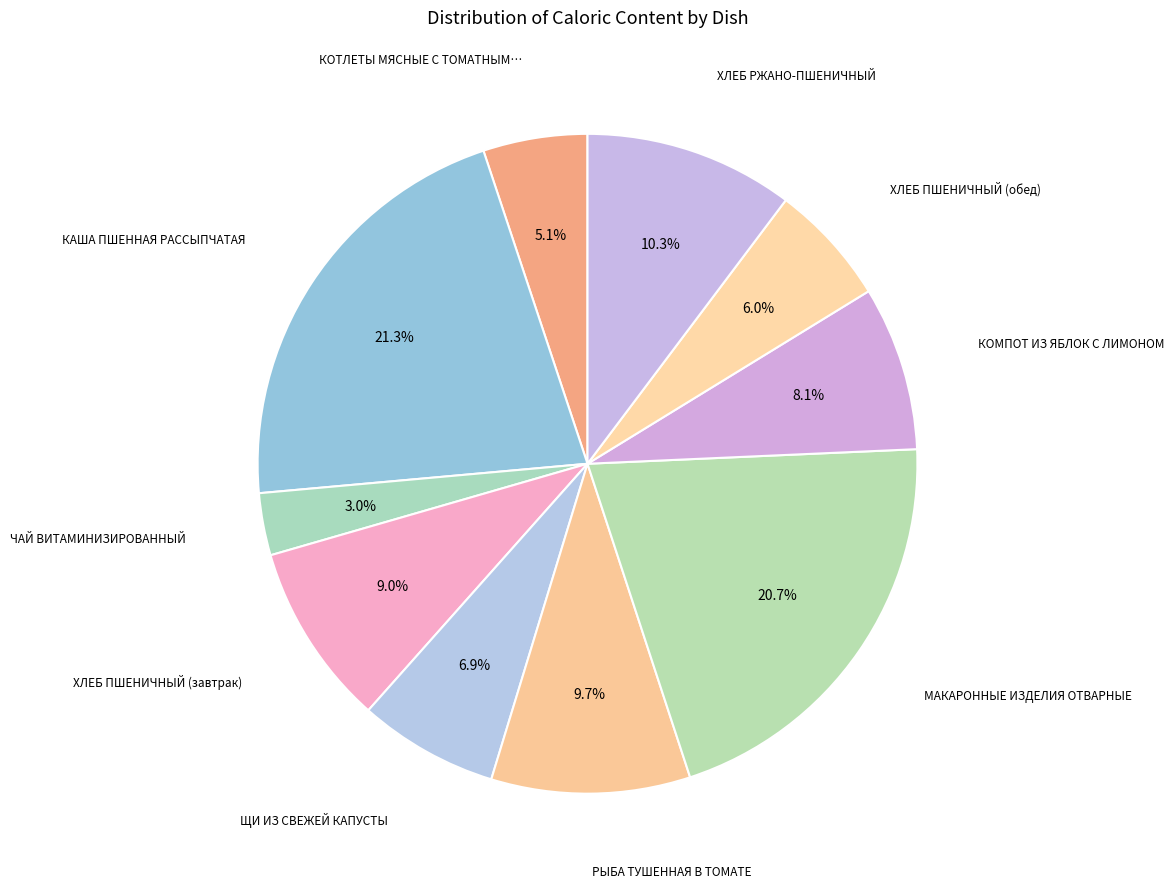

How many slices are in this pie chart?

10